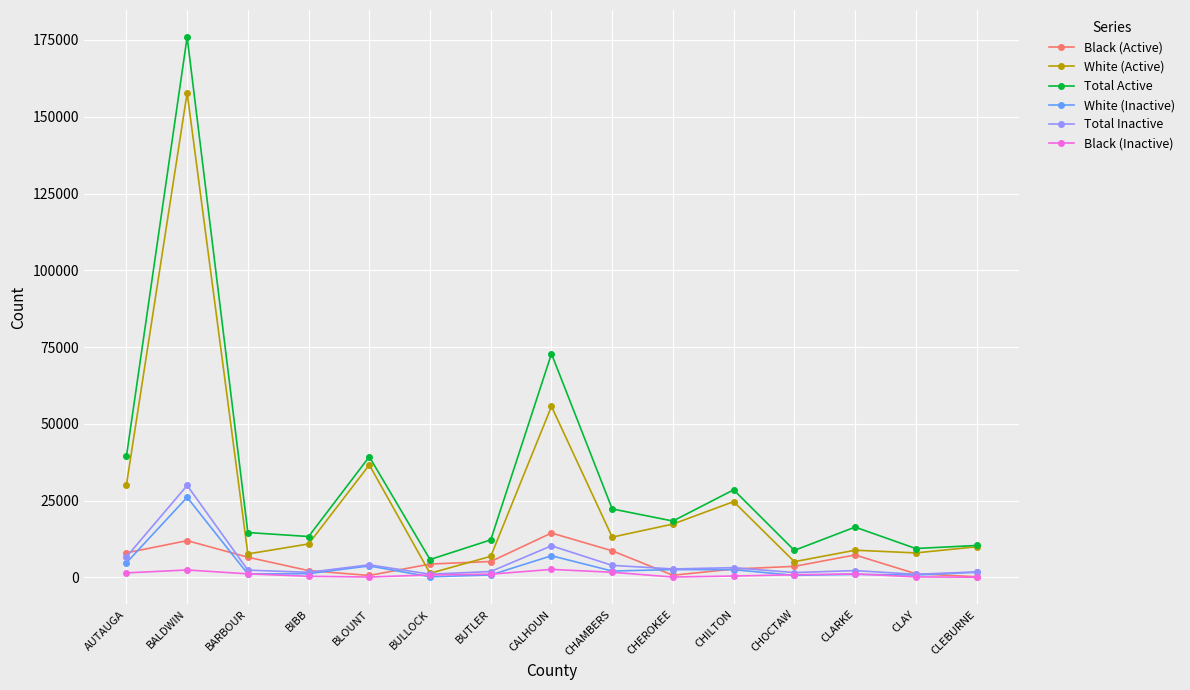

Which series has the largest range (max minus min)?

Total Active